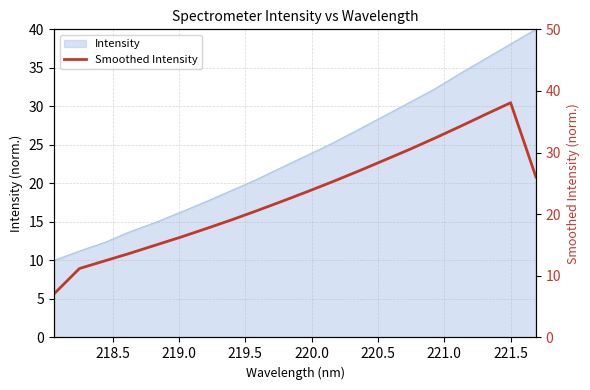

How many lines are shown in the chart?

1